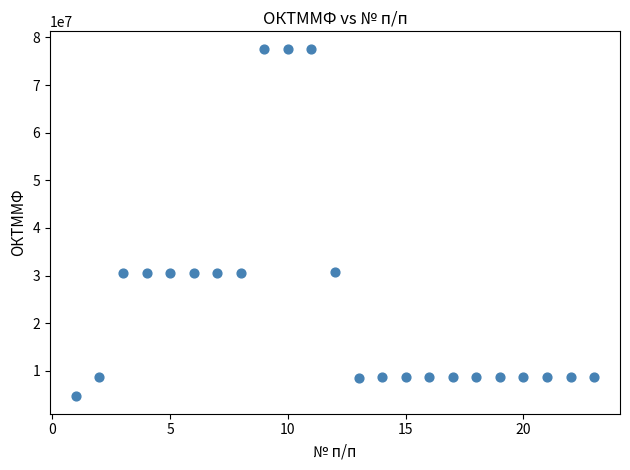

What is the range of X values (max minus min)?

22